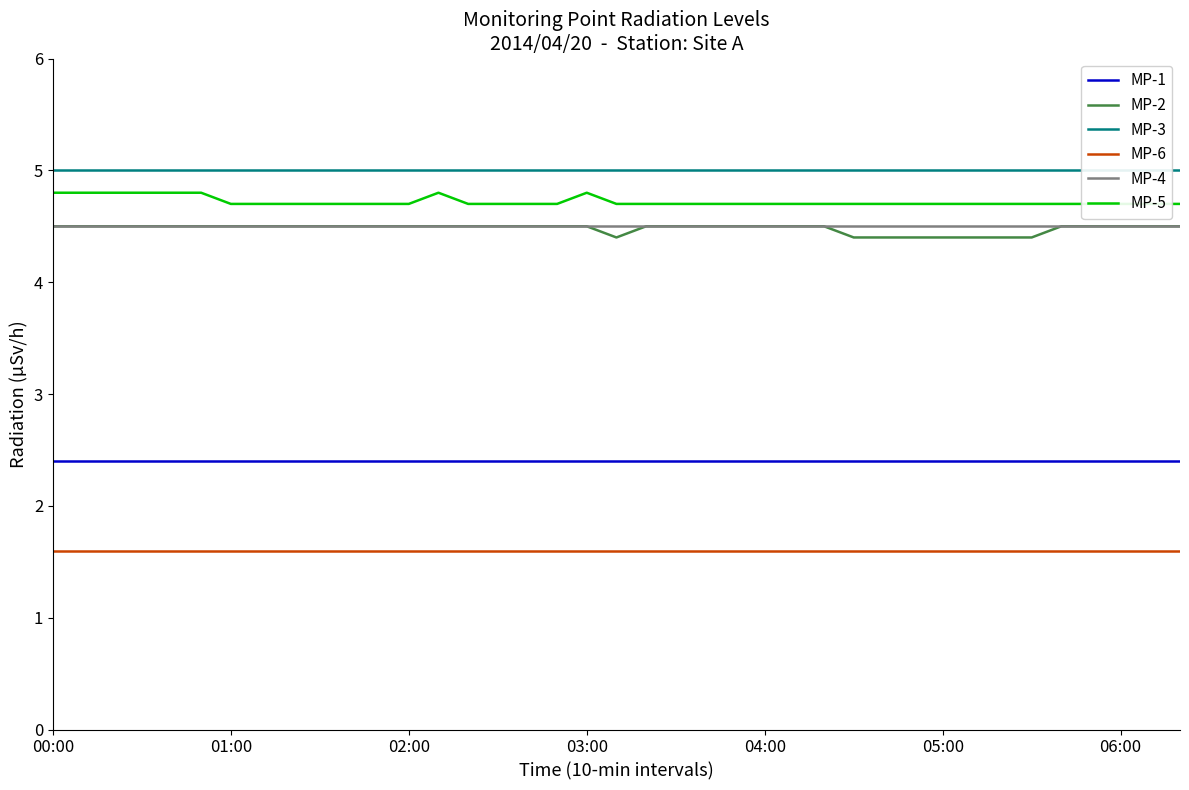

True or false: MP-1 and MP-2 cross at least once.

False